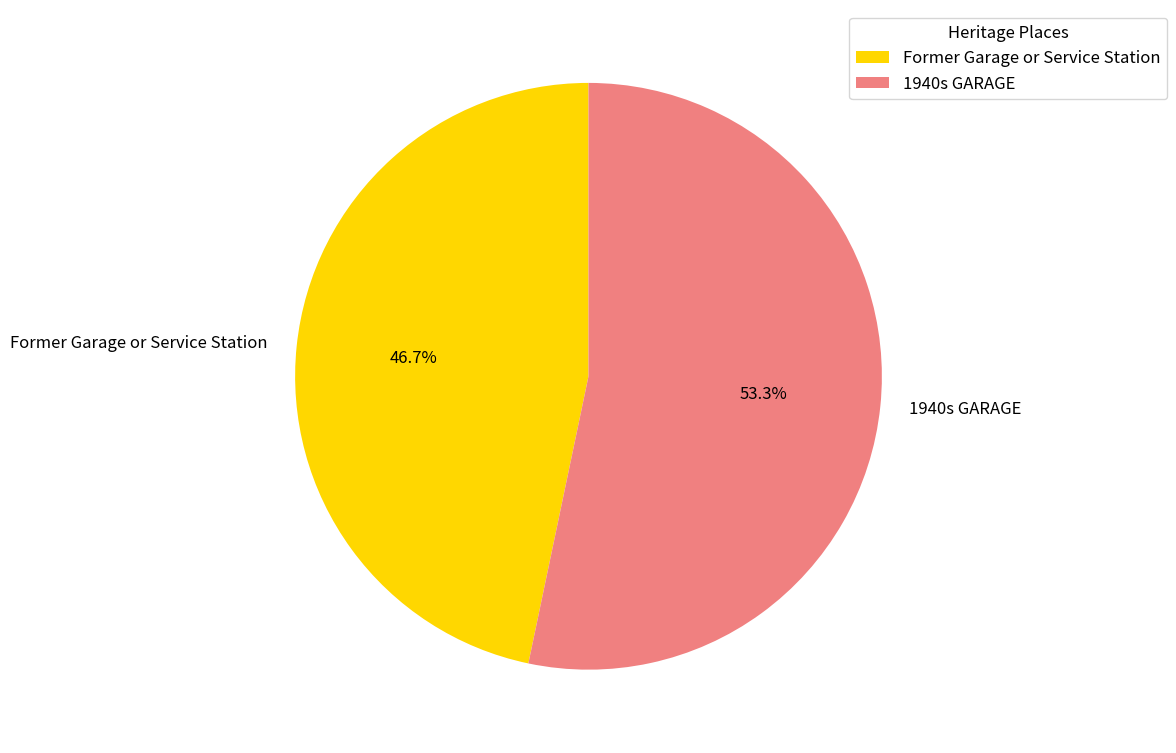

Approximately how many times larger is the value at Former Garage or Service Station compared to 1940s GARAGE?

0.9